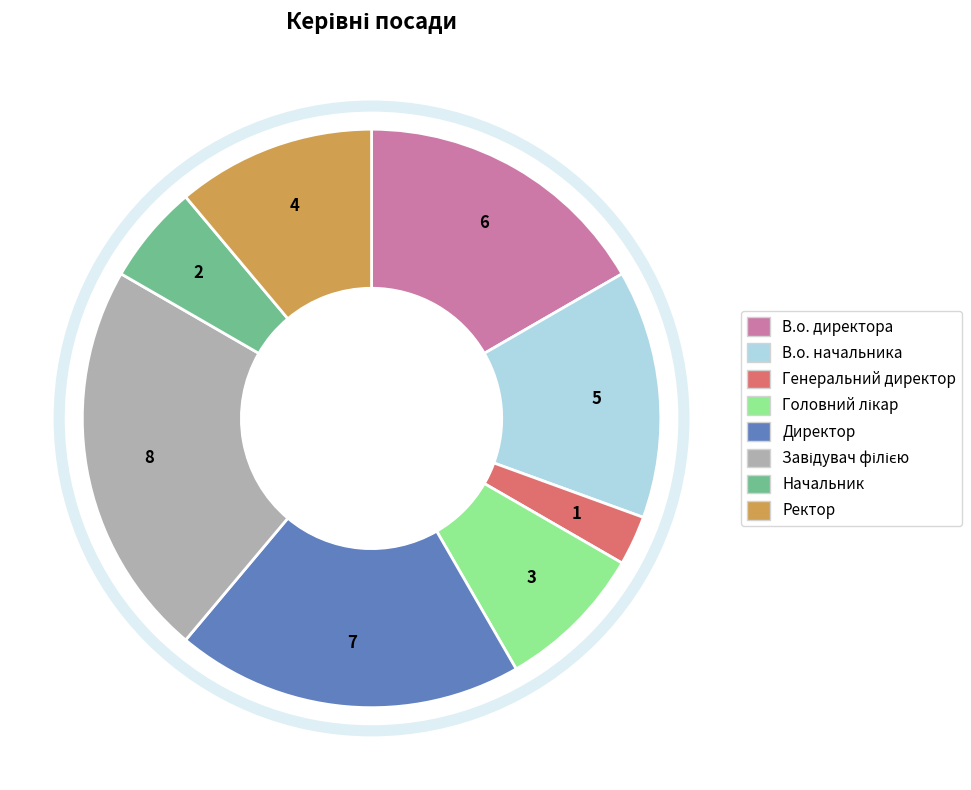

Is there a majority slice in this chart?

No